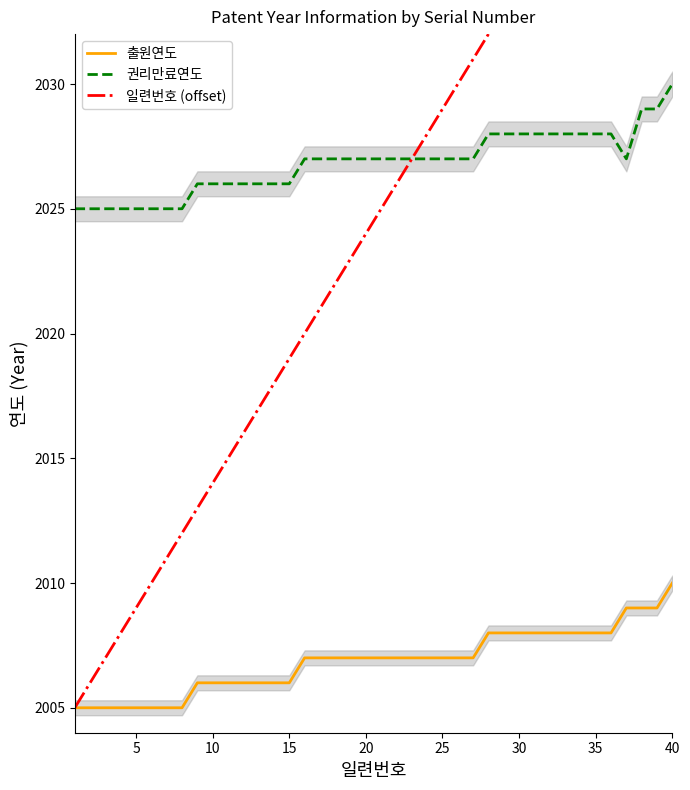

True or false: 출원연도 and 일련번호 (offset) intersect in this chart.

False